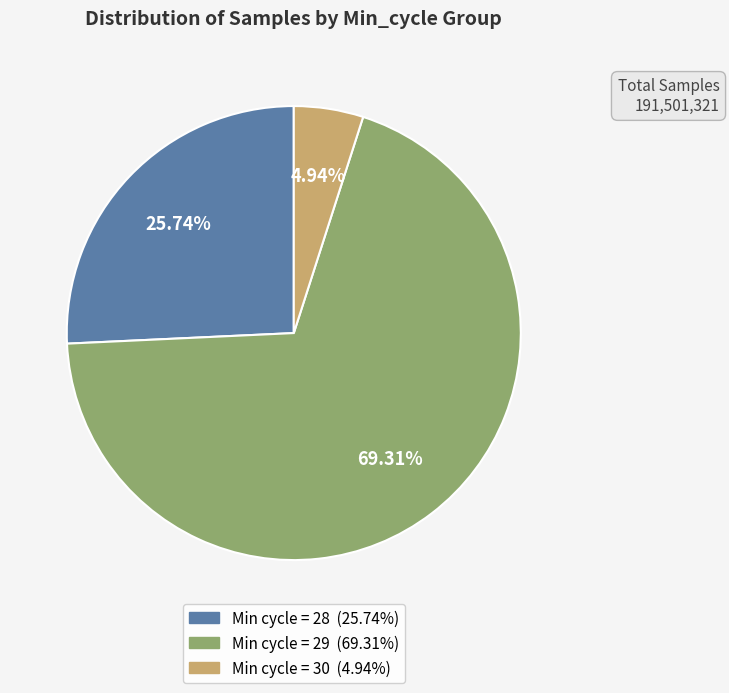

Does any single category account for the majority?

Yes